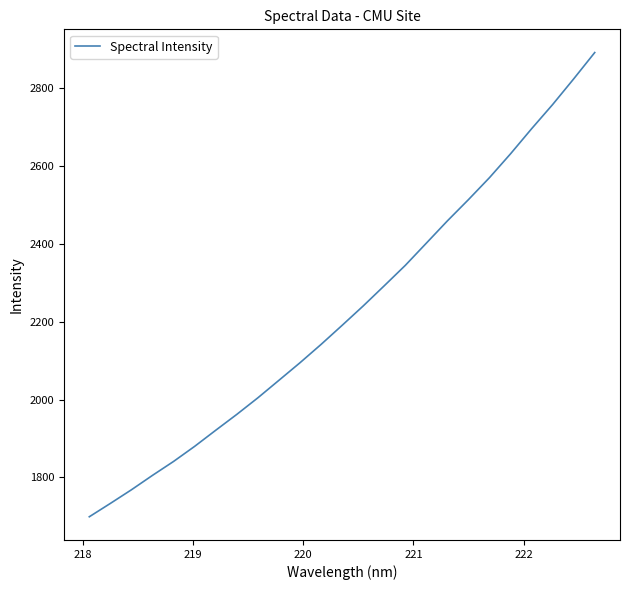

What is the difference between the maximum and minimum values?

1192.7